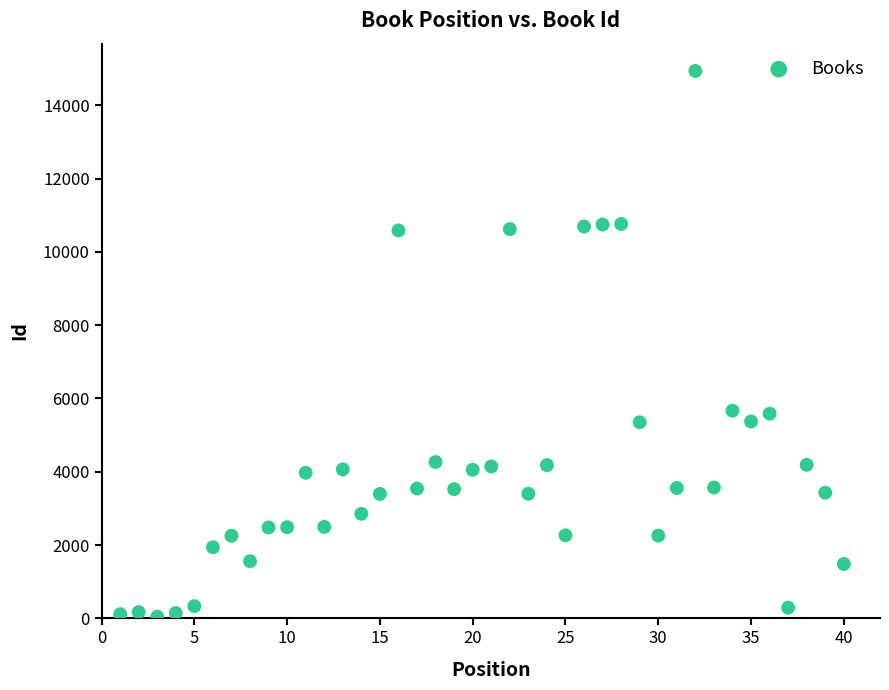

What is the range of X values (max minus min)?

39